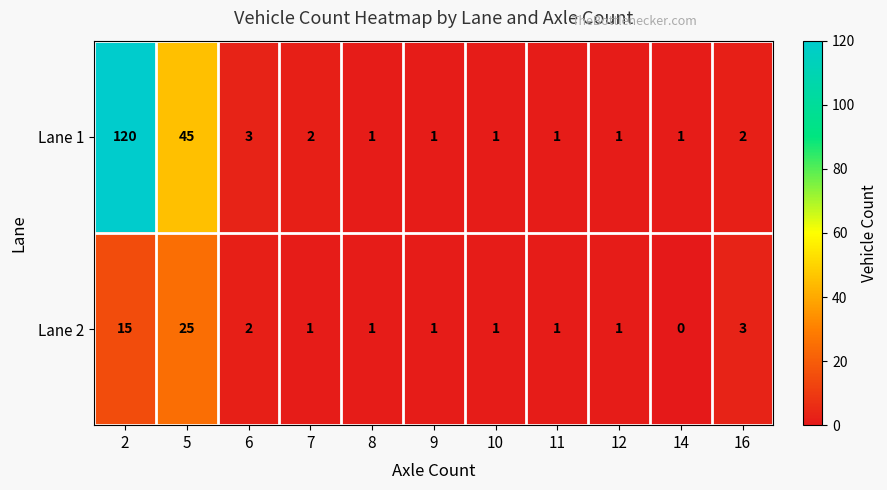

What is the sum of all Lane 1 values?

178